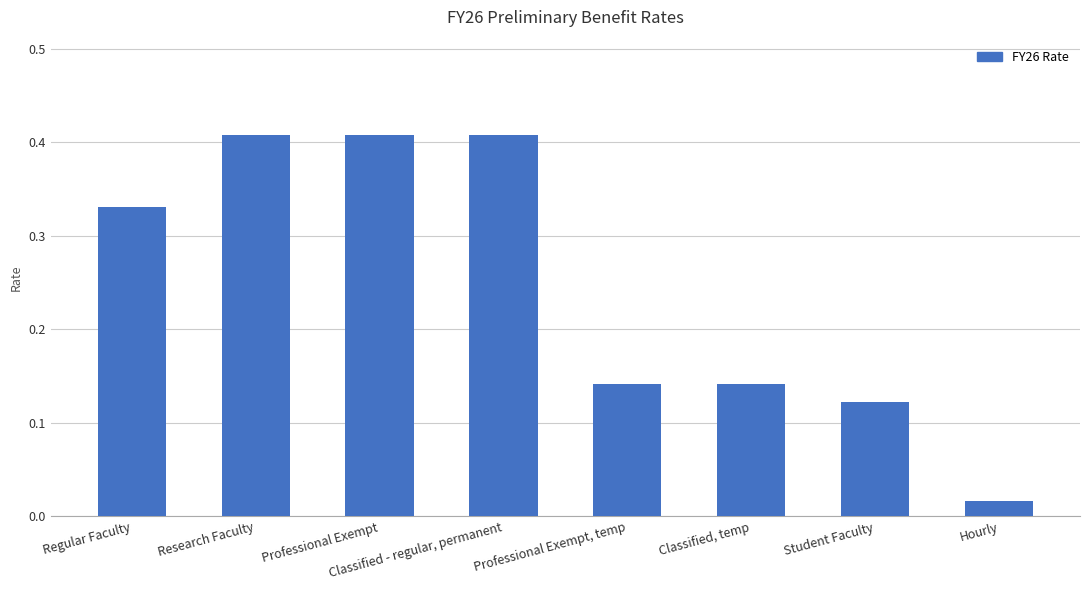

What is the label of the 4th bar from the right?

Professional Exempt, temp